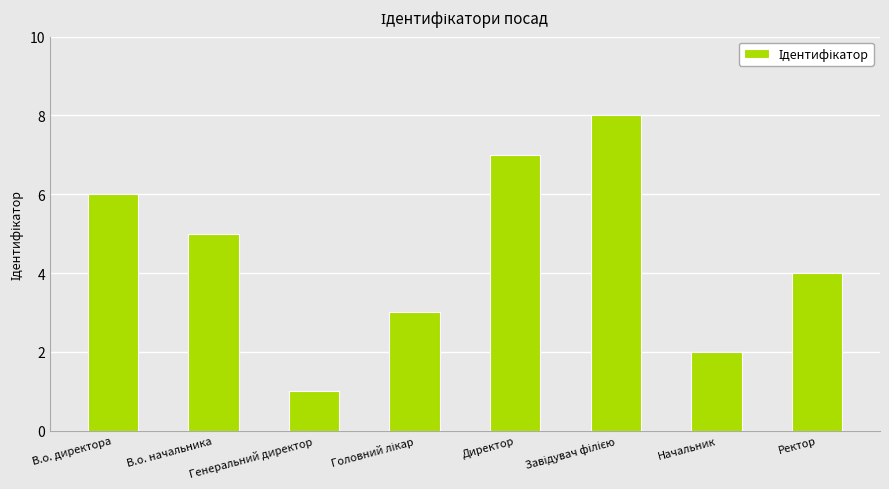

Which category has the lowest value across all series?

Генеральний директор